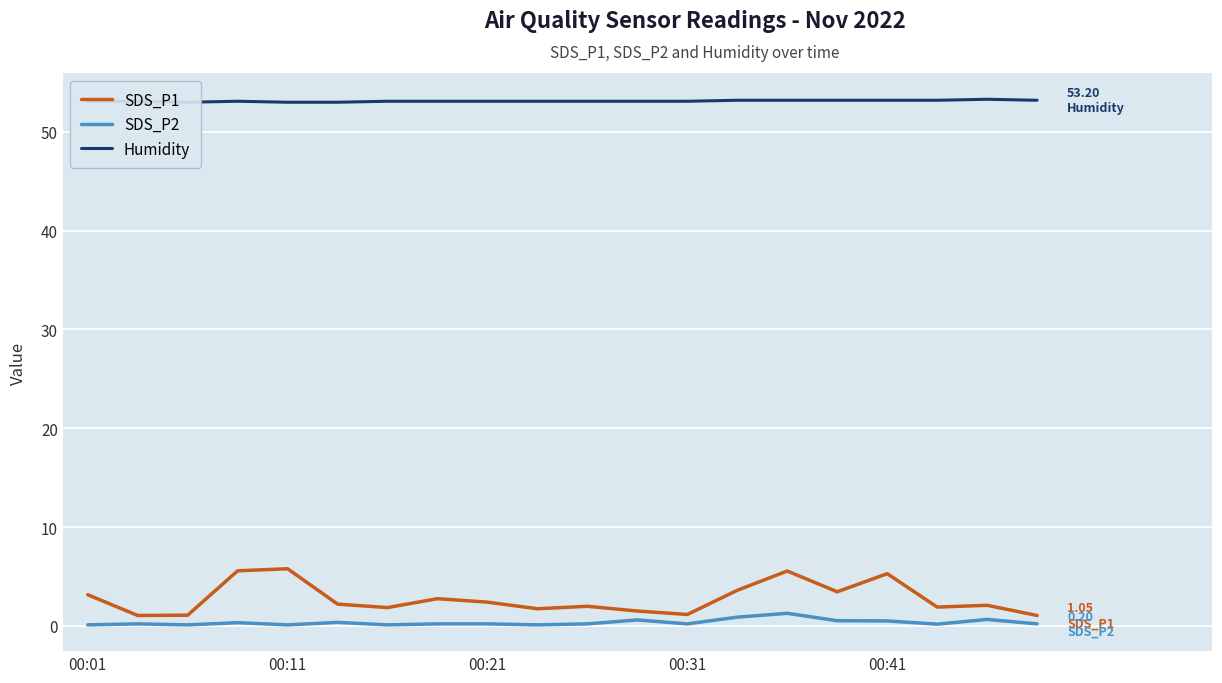

Rank the categories by SDS_P2 value from highest to lowest.

14, 13, 18, 11, 15, 16, 5, 00:31, 00:11, 7, 8, 10, 12, 19, 17, 00:01, 00:21, 00:41, 6, 9